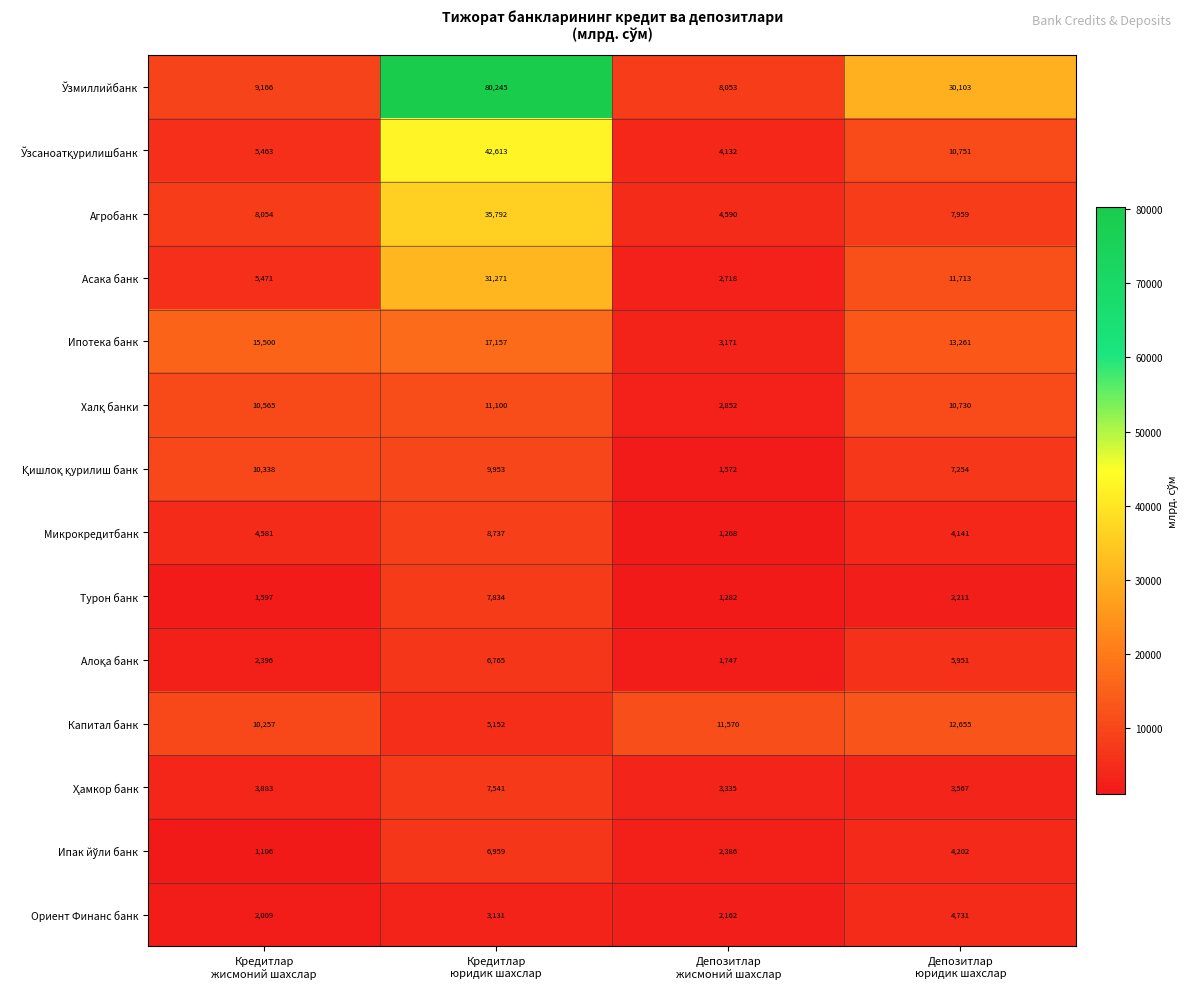

What is the minimum value shown in the chart?

1106